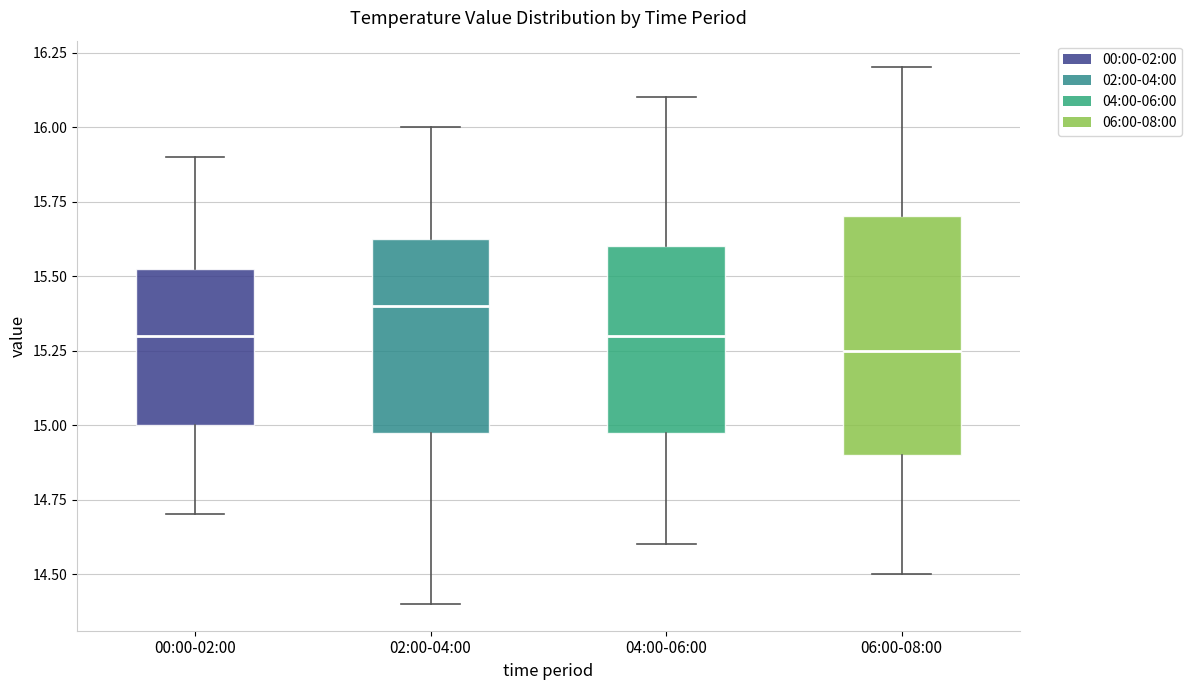

Which box's median line is the highest?

02:00-04:00